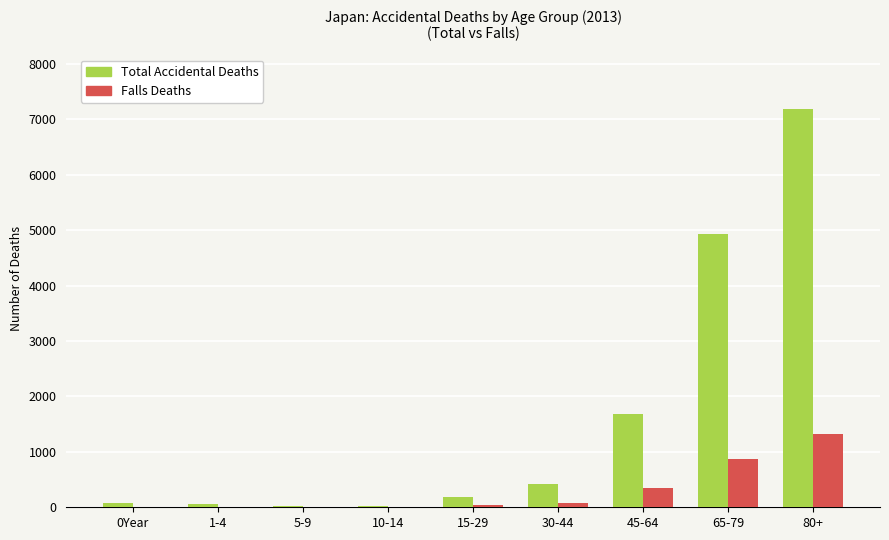

What is the total value across all series at 30-44?

486